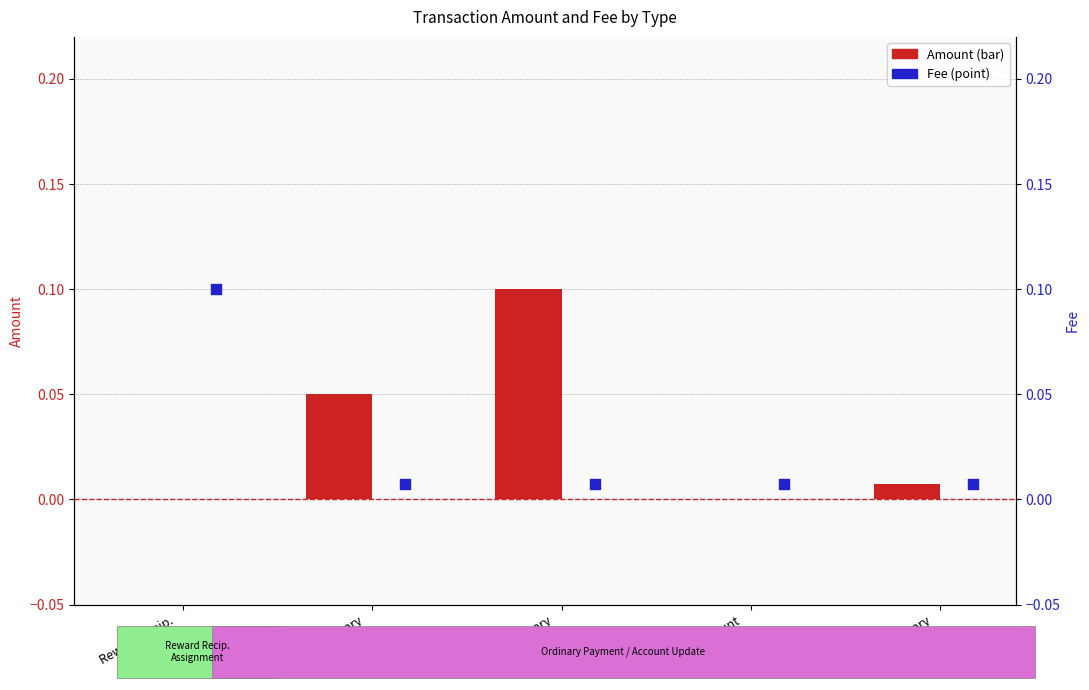

At which category is the sum across all series the highest?

Ordinary
Payment #2